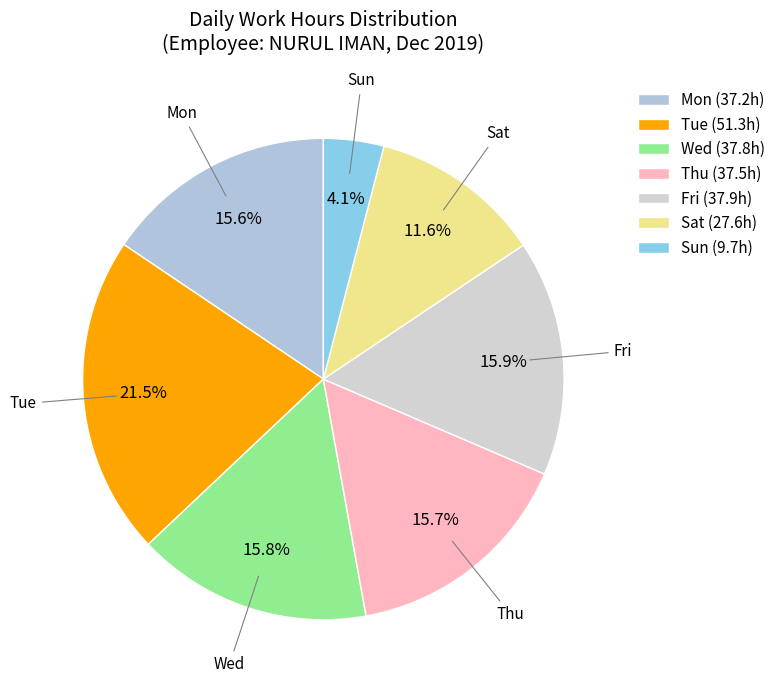

Which slice is the smallest?

Sun (9.7h)